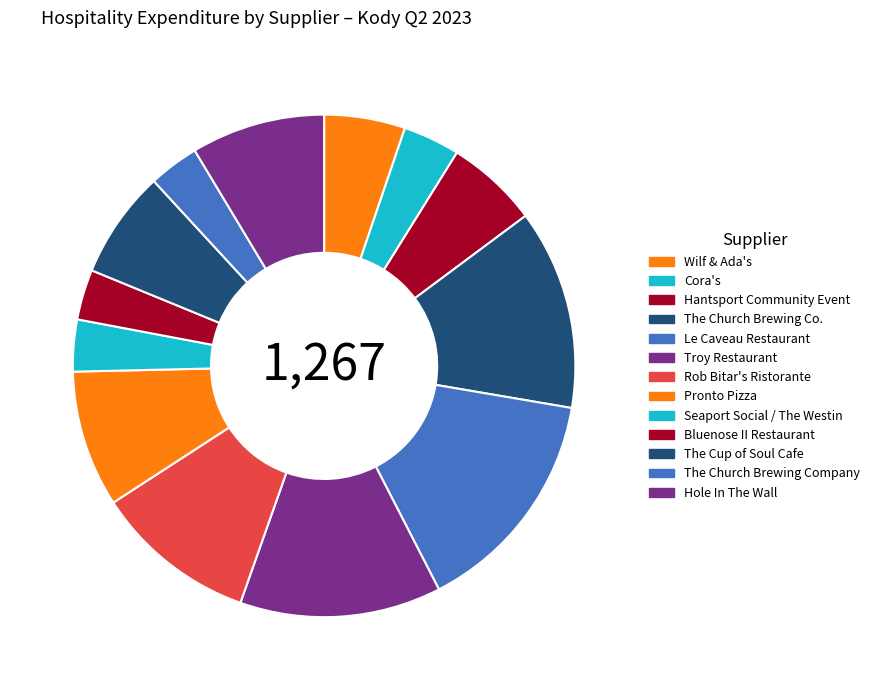

How many slices are in this pie chart?

13